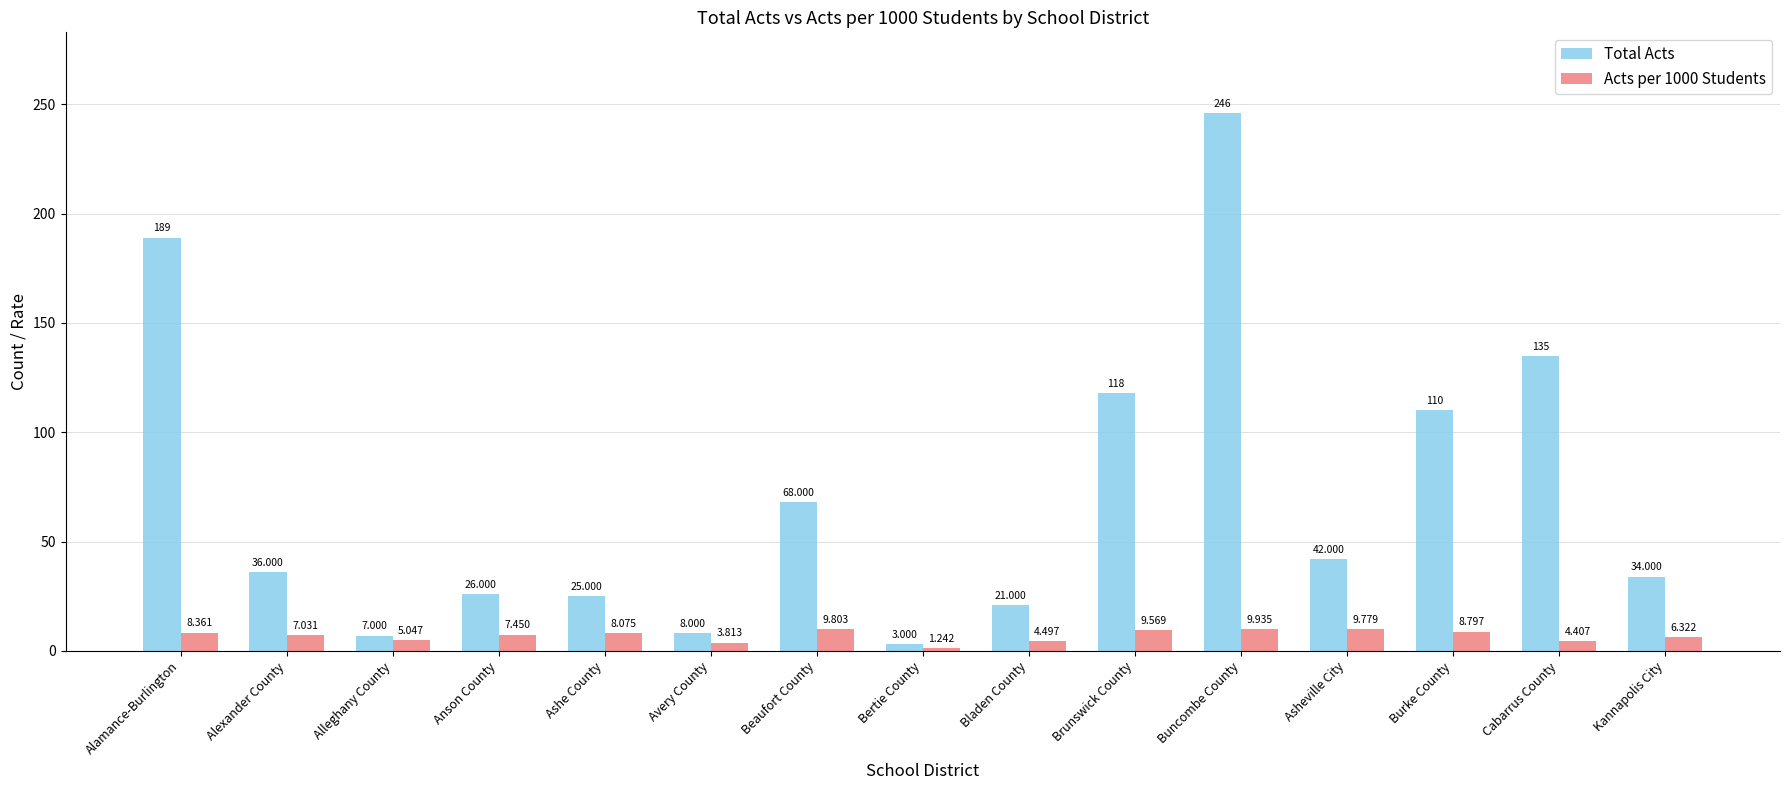

How many values in the Acts per 1000 Students series are below 7?

6